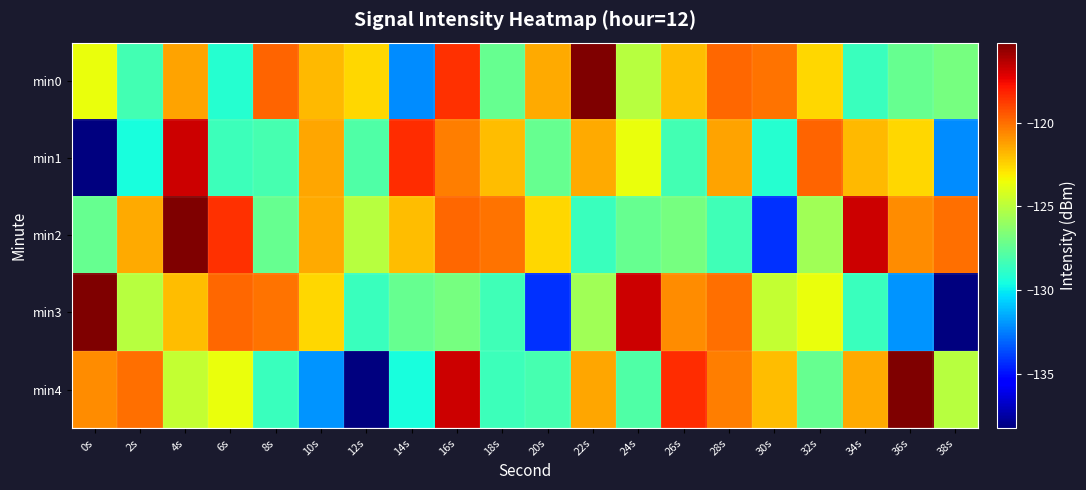

Rank the series at 22s from highest to lowest value.

min0, min4, min1, min3, min2